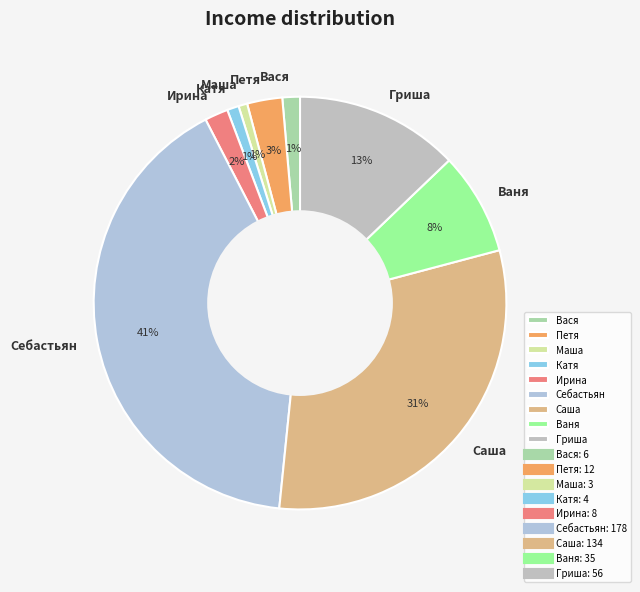

Does any single category account for the majority?

No